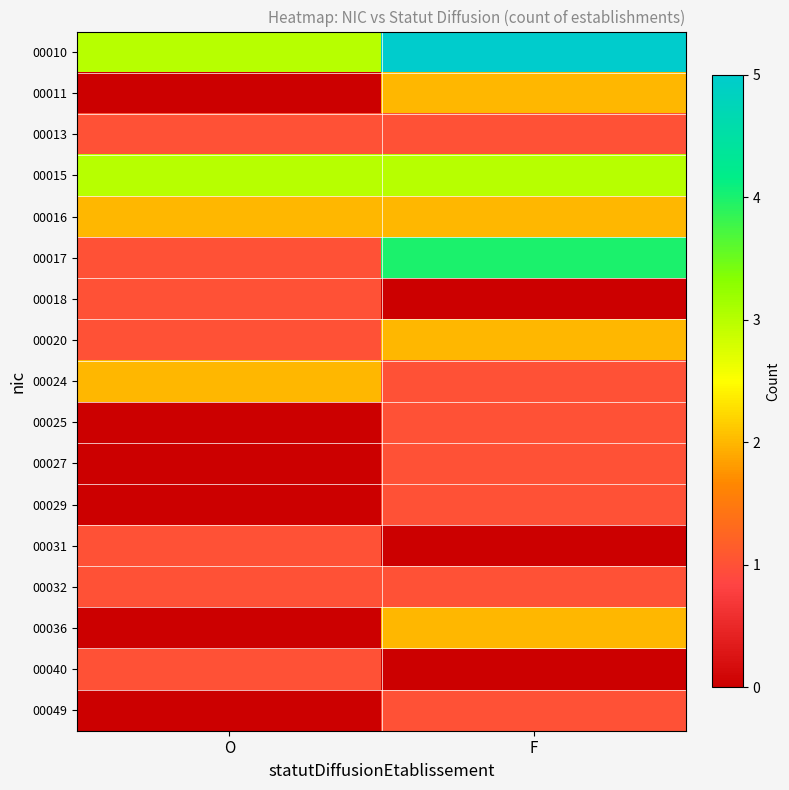

Count the number of categories in the chart.

2